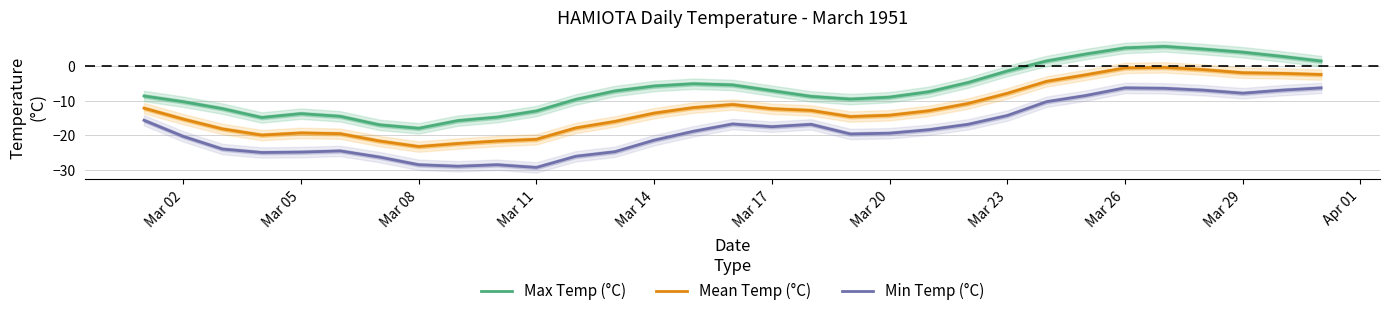

The value of Min Temp (°C) at Mar 02 is -26.7. True or false?

False